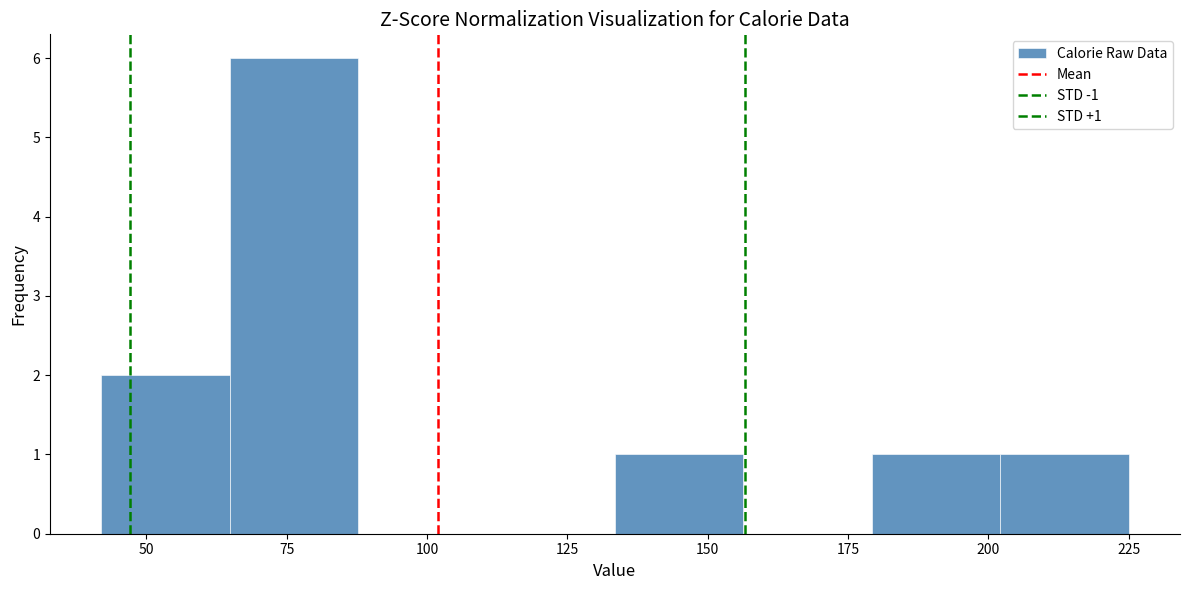

Over which range of the x-axis is the bar tallest?

65 to 90